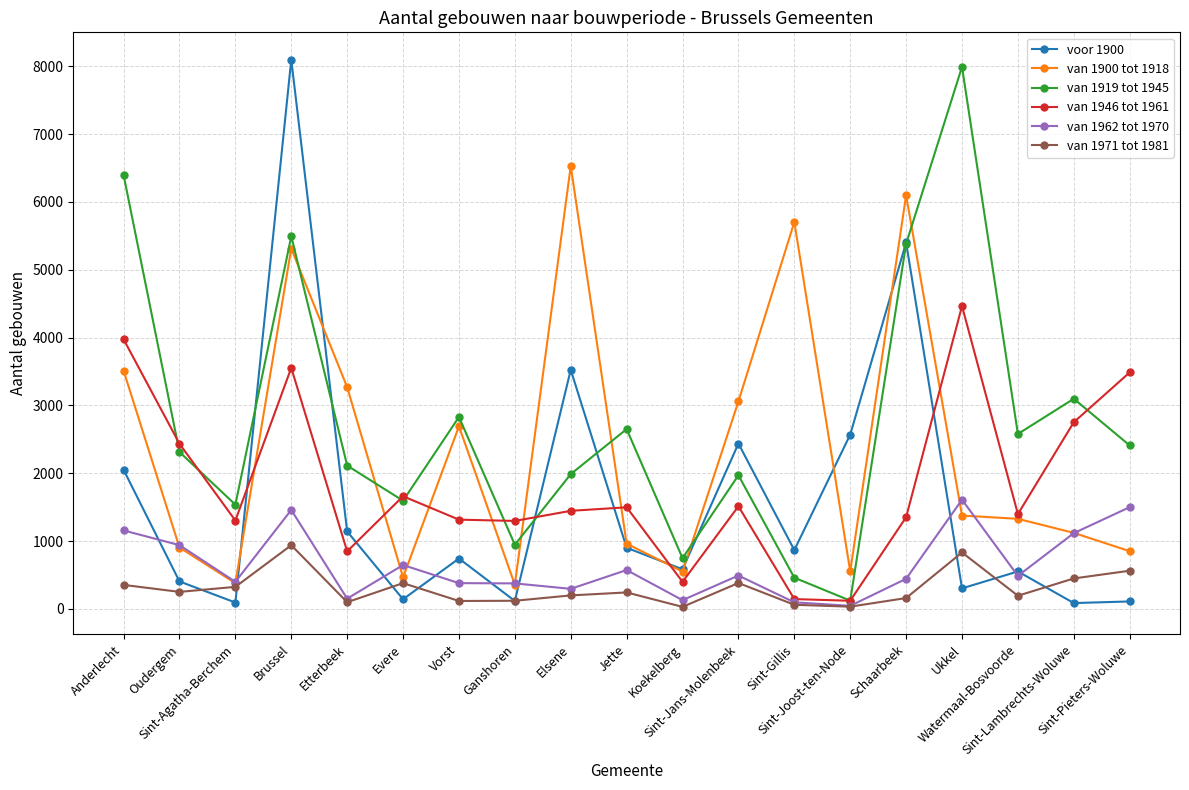

Where is the first local minimum for van 1962 tot 1970?

Sint-Agatha-Berchem